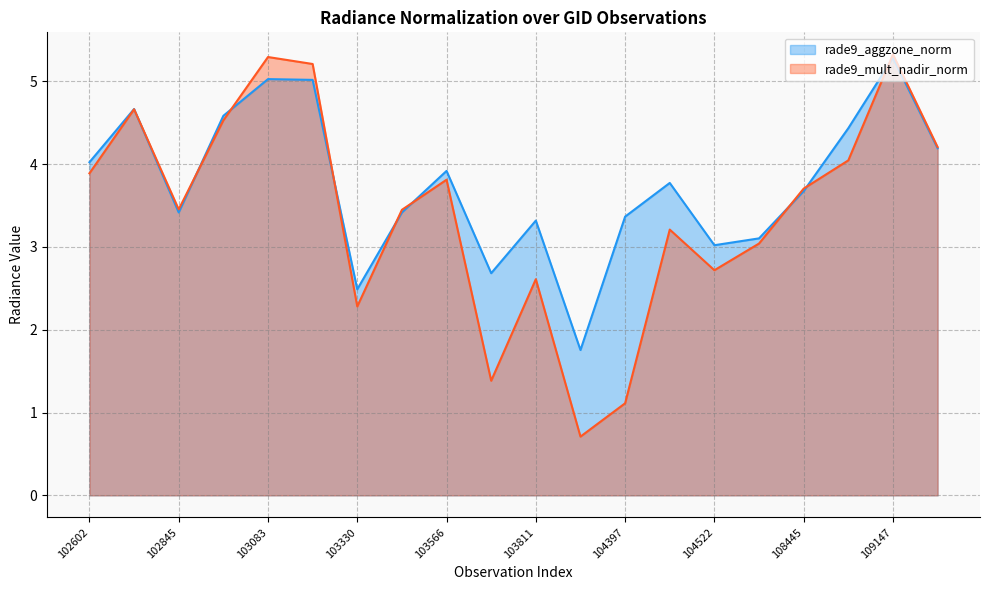

Between 102724 and 103330, which is larger?

102724